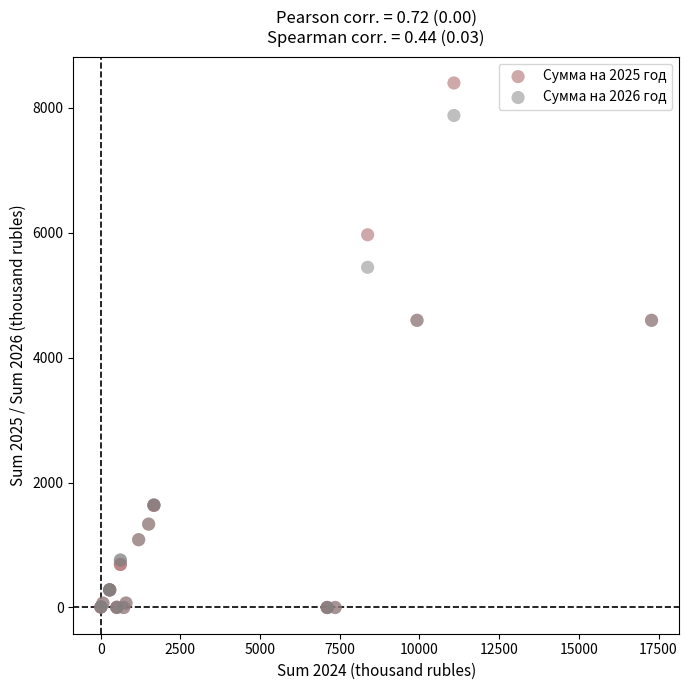

What are all the series names shown in the legend?

Сумма на 2025 год, Сумма на 2026 год